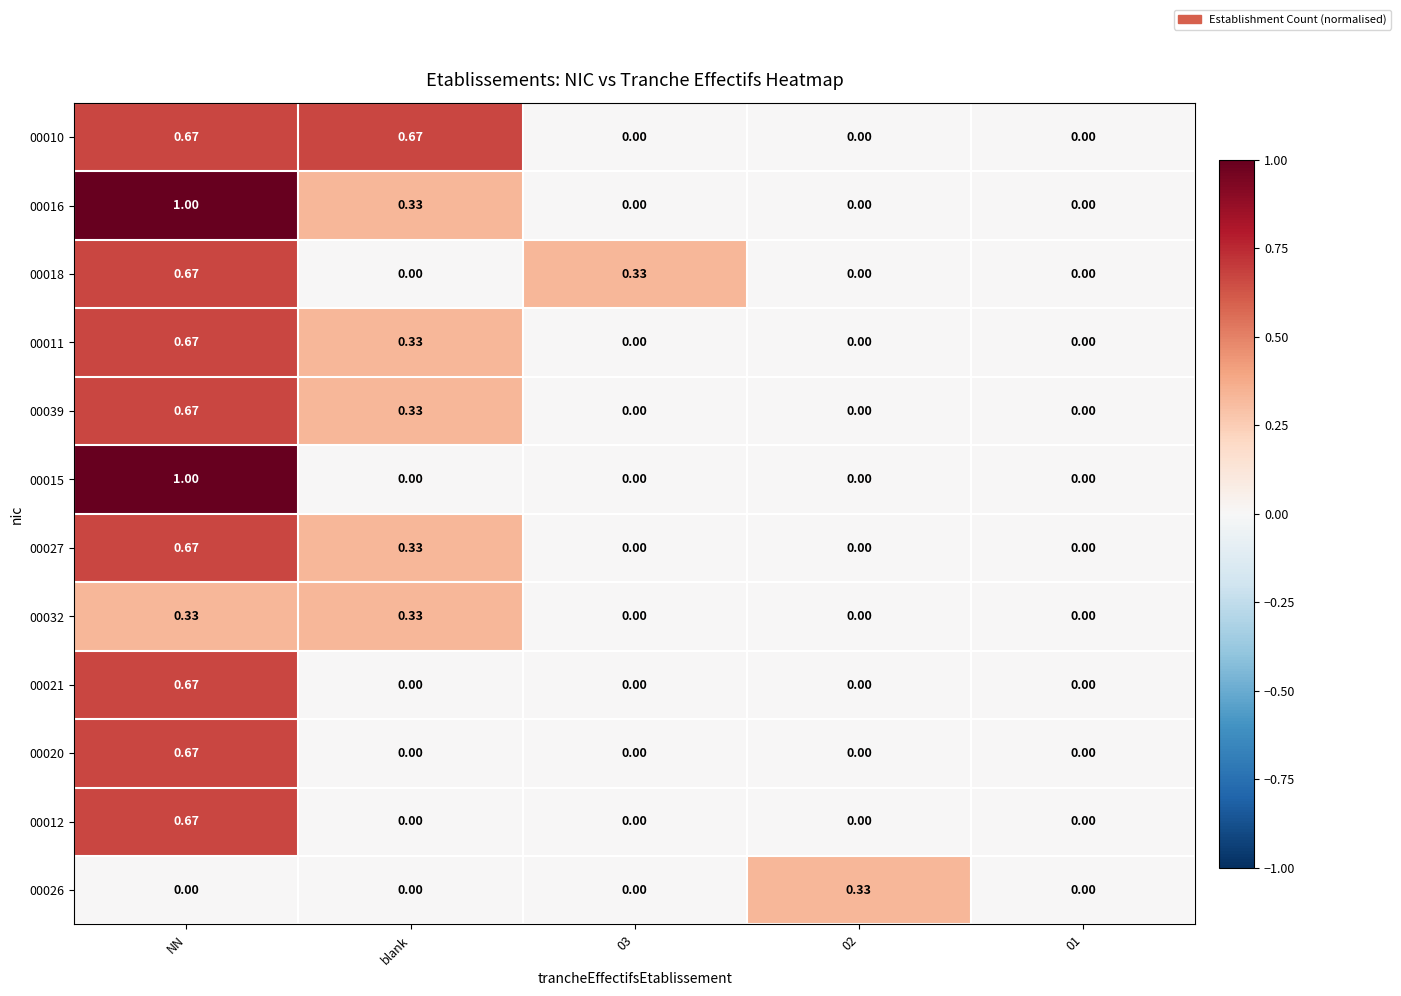

At which category is the sum across all series the highest?

NN